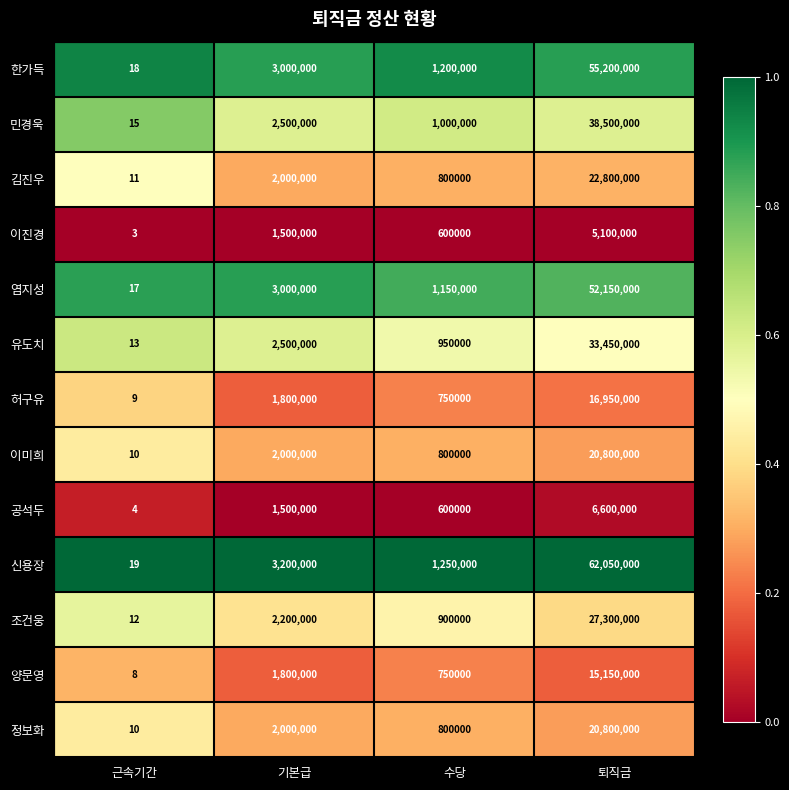

At which label is 민경욱 closest to 19250007?

기본급